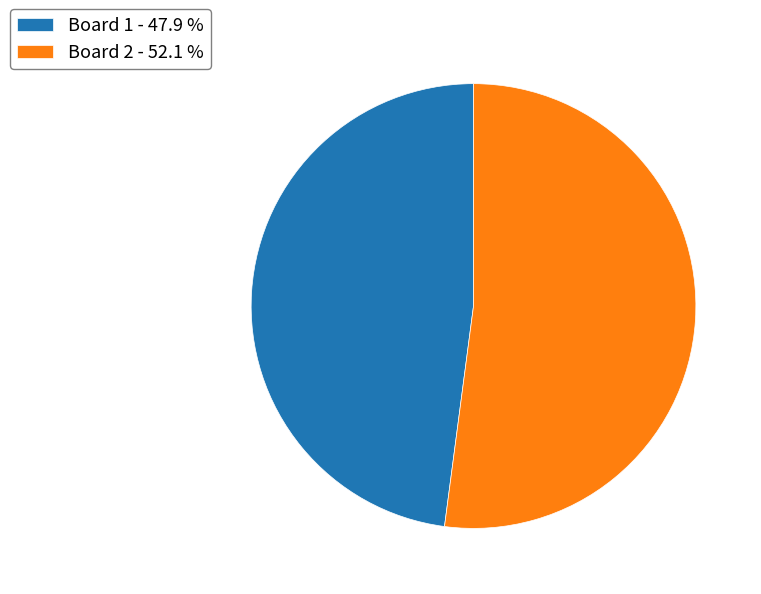

Combined, do Board 2 - 52.1 % and Board 1 - 47.9 % account for over 50%?

Yes